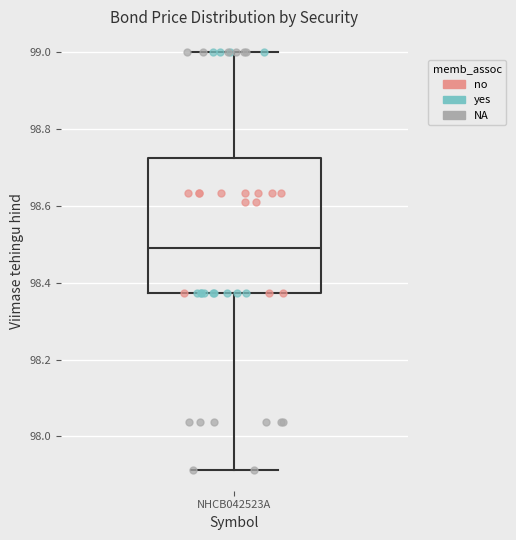

Where does the median line of the box for NHCB042523A sit on the y-axis? The values are not printed on the chart, so give them approximately, as read against the axis.

98.50